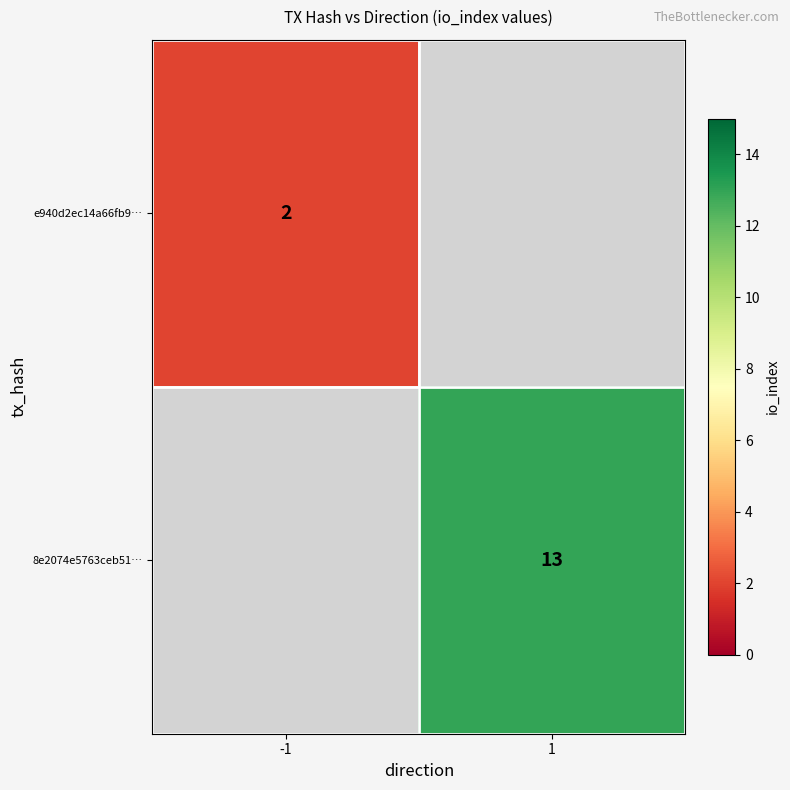

What is the minimum value shown in the chart?

2.0